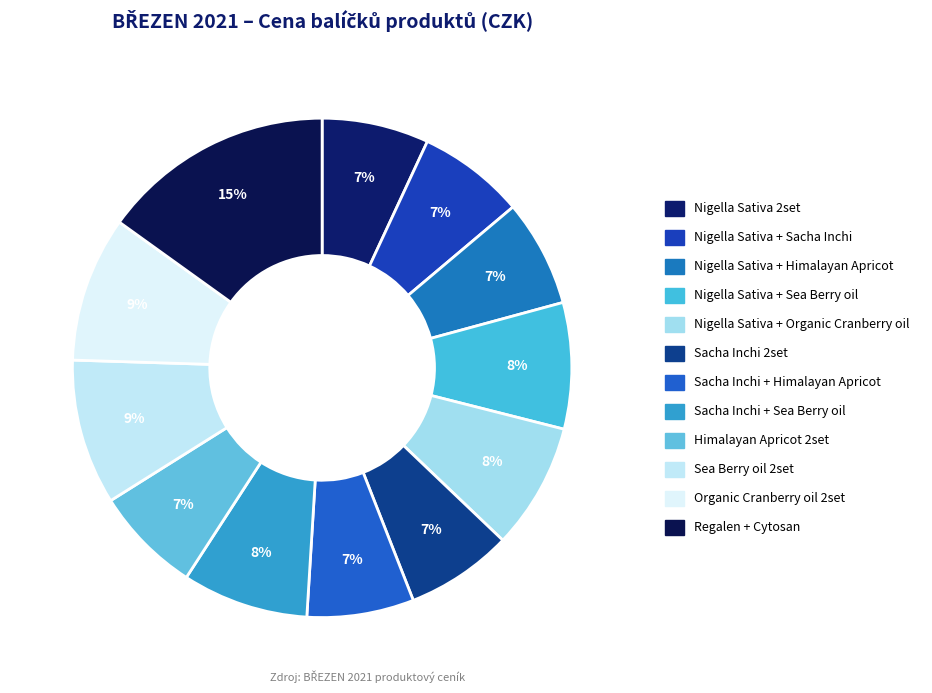

Count the number of slices in the pie.

12